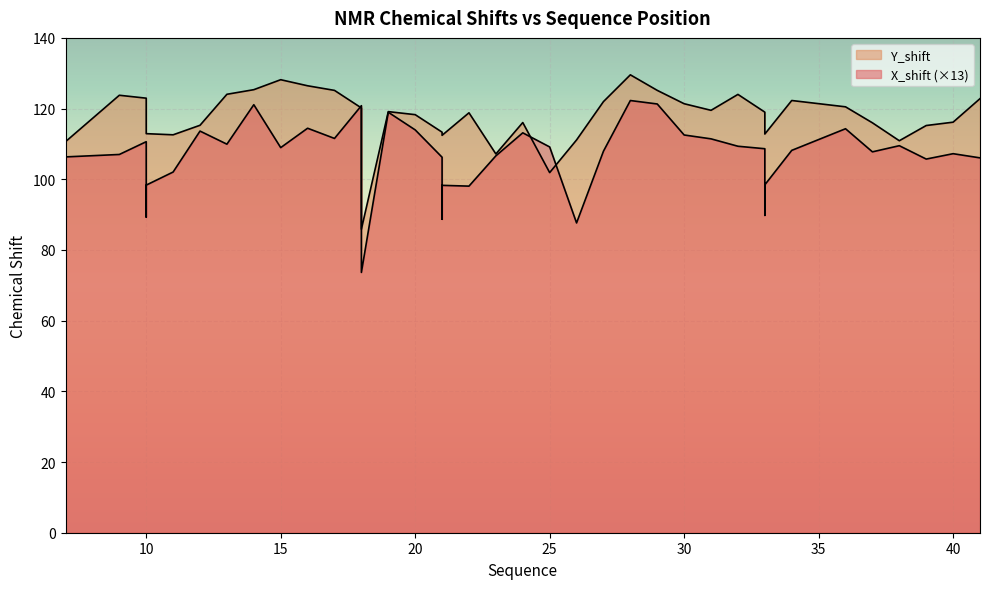

What is the average value of the Y_shift series?

117.2